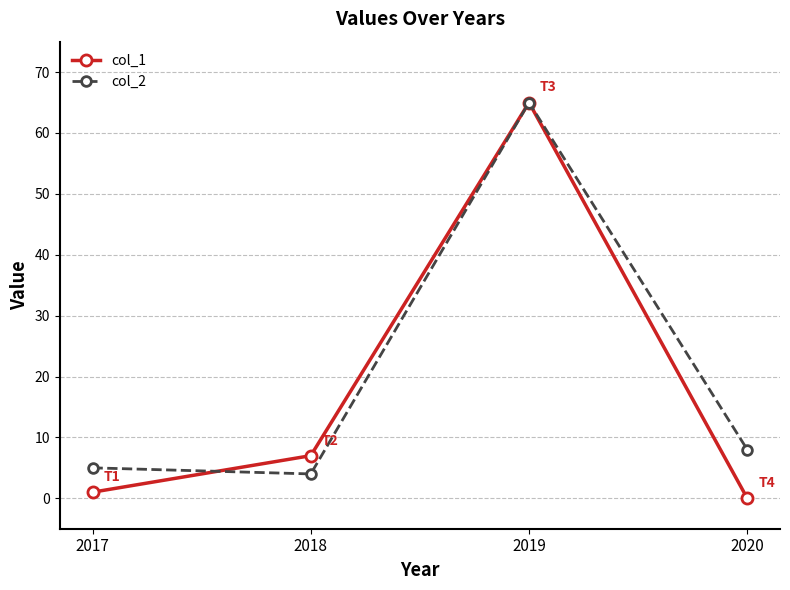

What is the total value across all series at 2017?

6